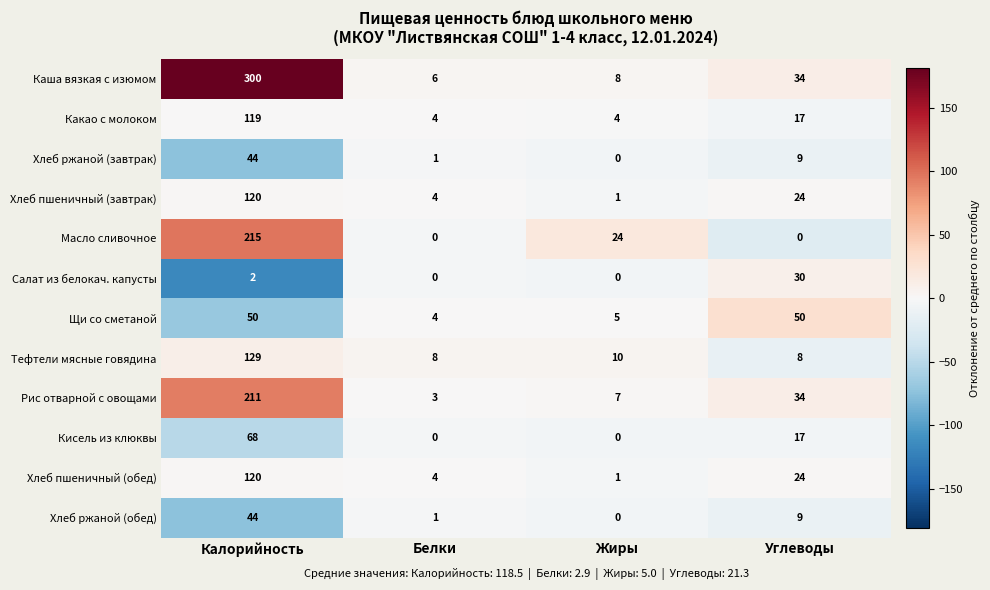

The Каша вязкая с изюмом series shows 8 at Жиры. True or false?

True